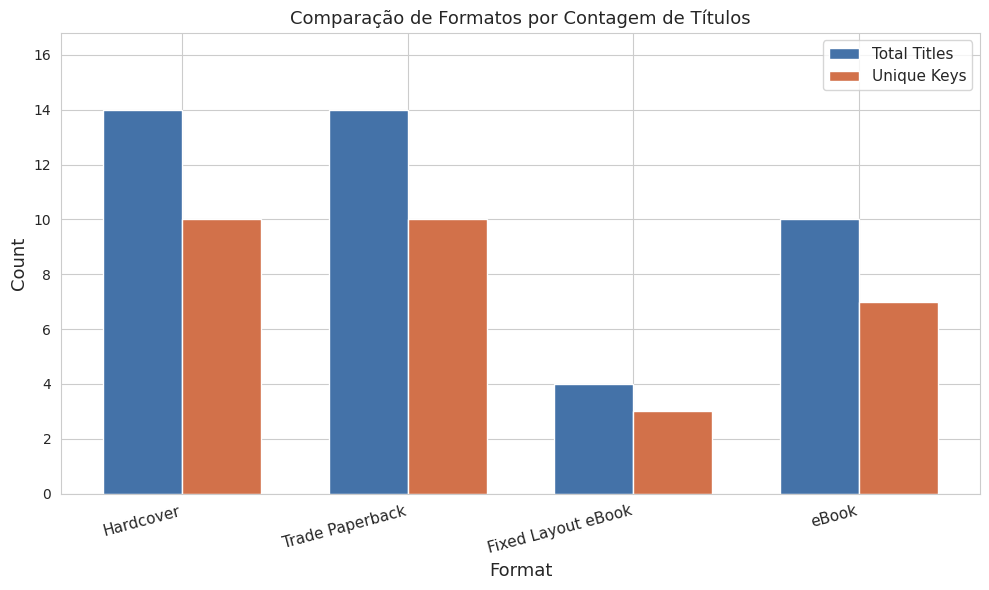

What is the difference between the highest and lowest values at Trade Paperback?

4